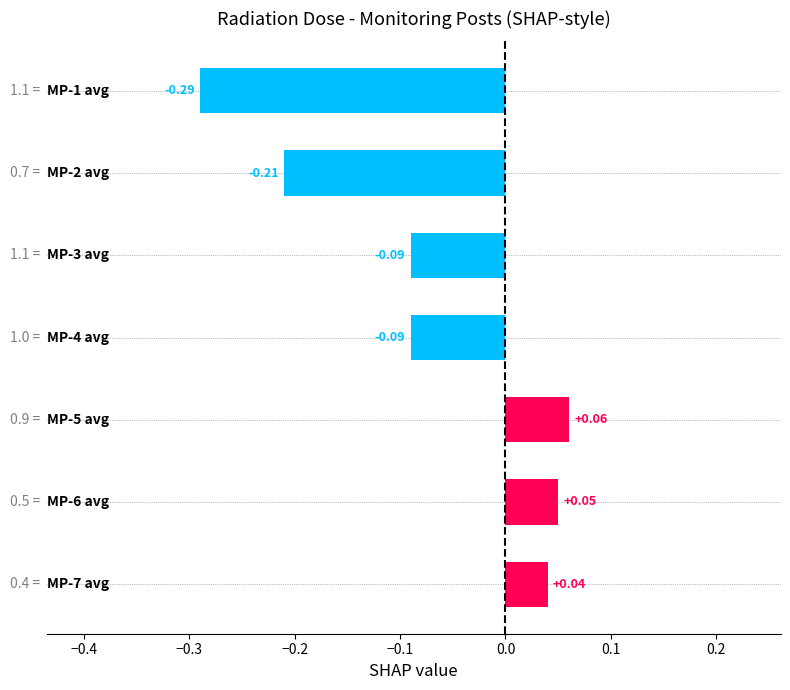

What is the difference between the second highest and minimum values?

0.3